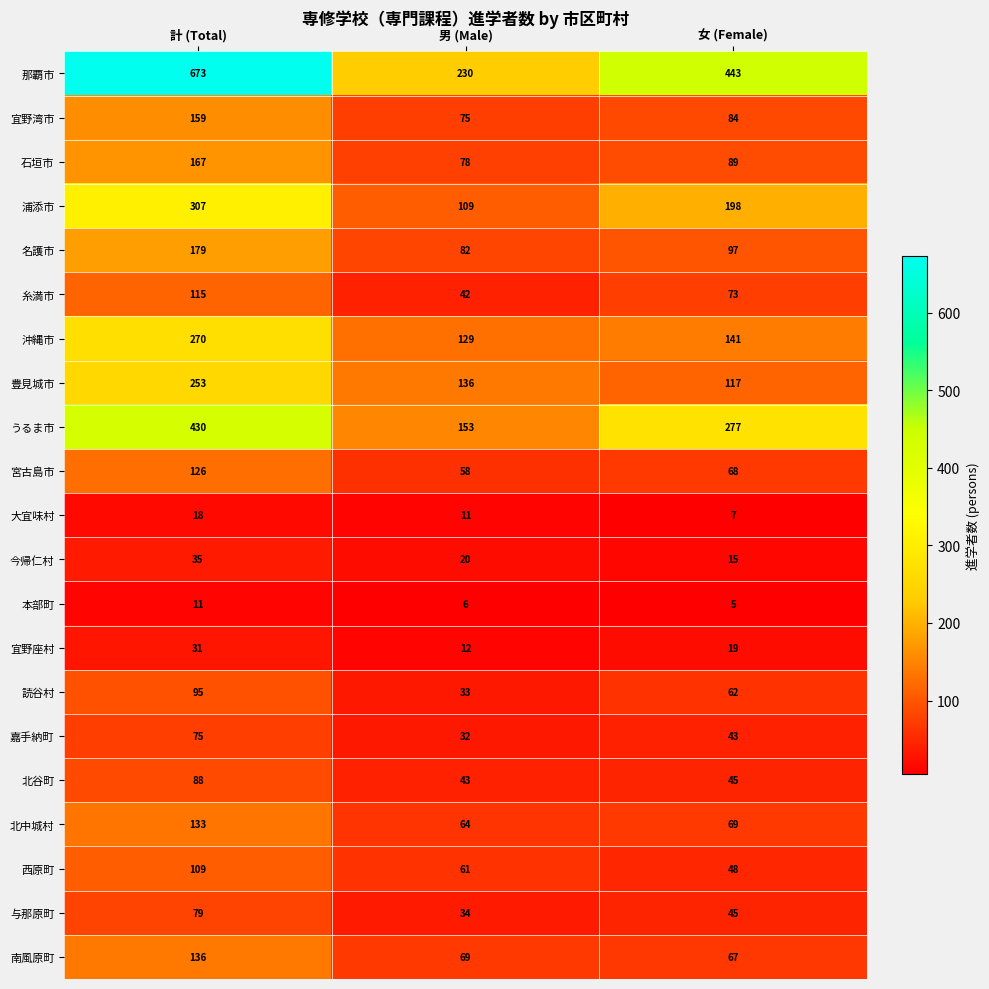

What is the average value of the 今帰仁村 series?

23